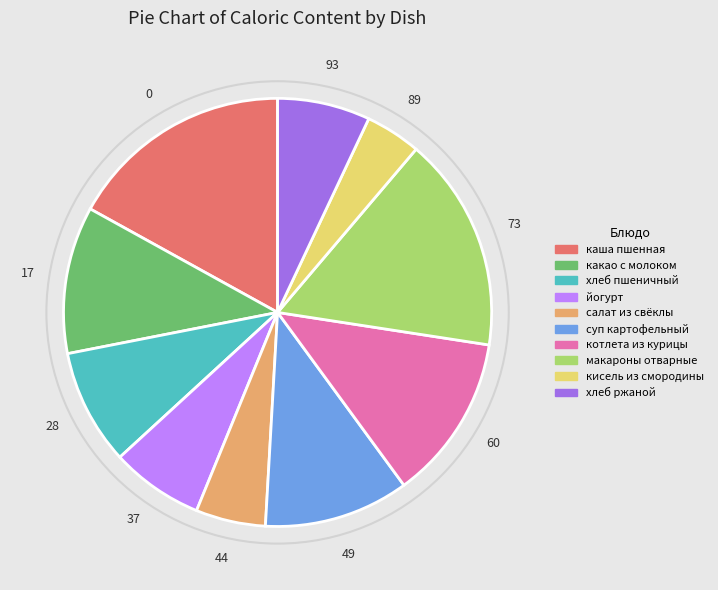

What is the ratio of the value at хлеб пшеничный to the value at суп картофельный?

0.8